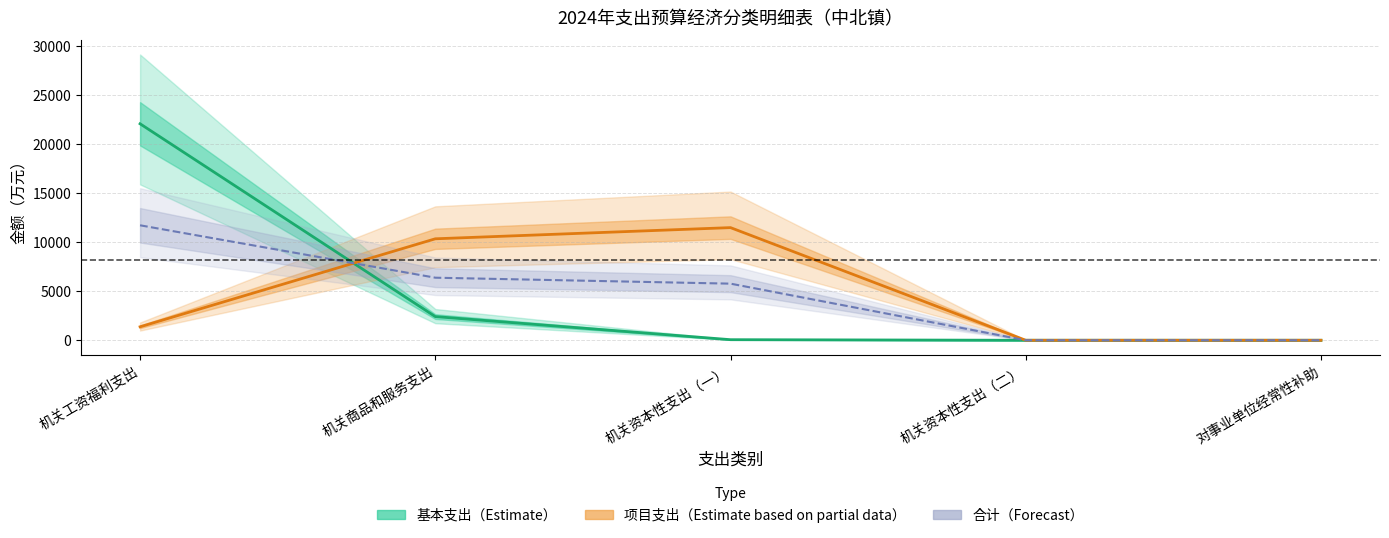

Which series has the largest total across all categories?

基本支出（Estimate）